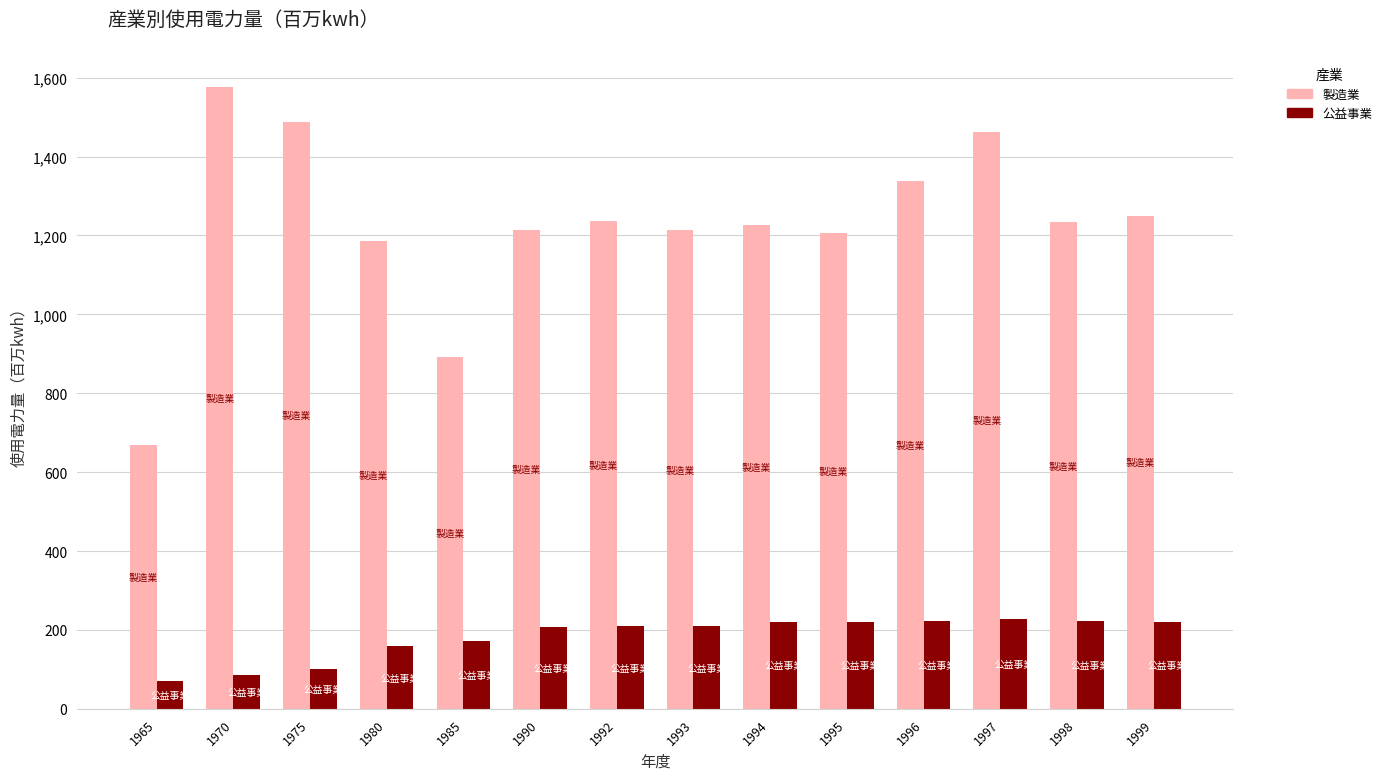

List the series in order of their overall mean, lowest first.

公益事業, 製造業